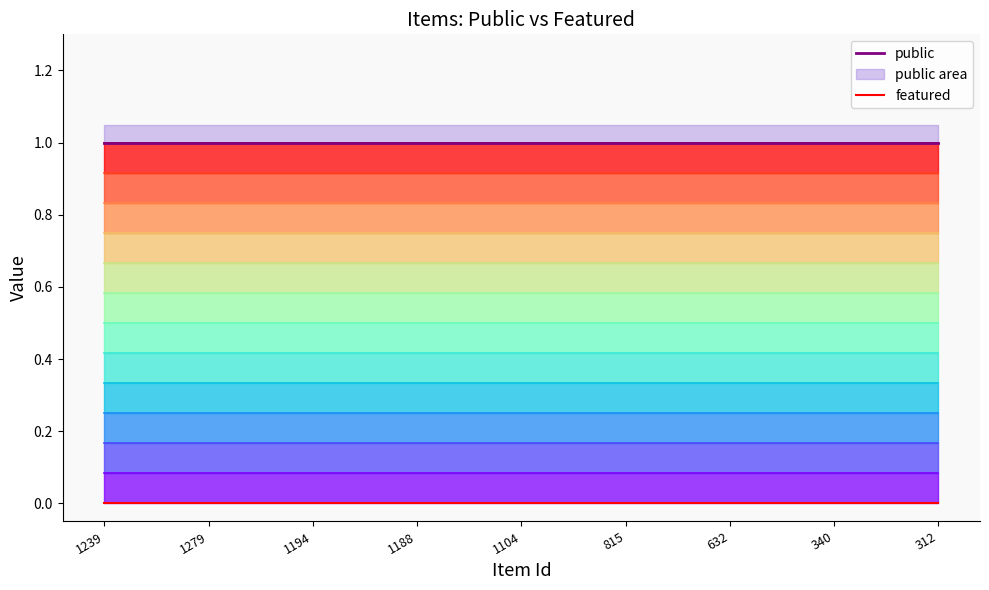

Which series has the largest total across all categories?

public